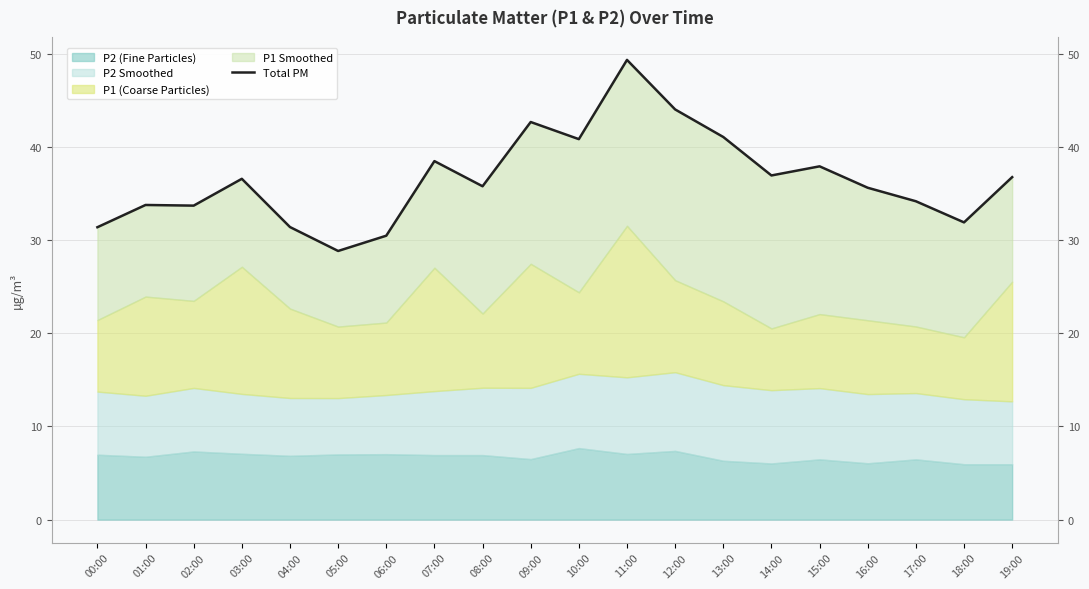

Is it true that the value at 07:00 is 60.7?

False